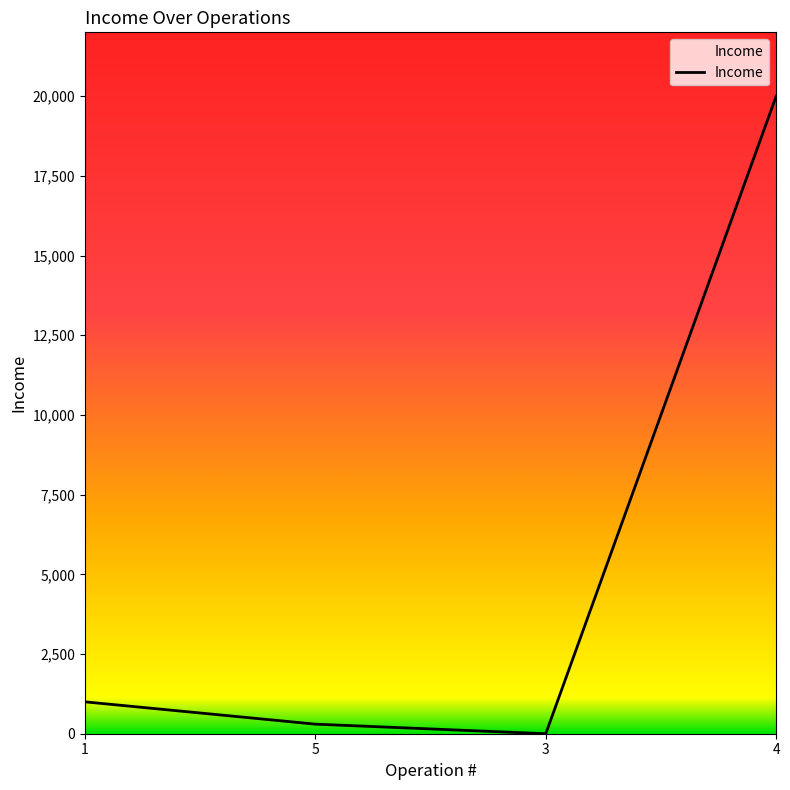

Which category has the lowest value across all series?

3